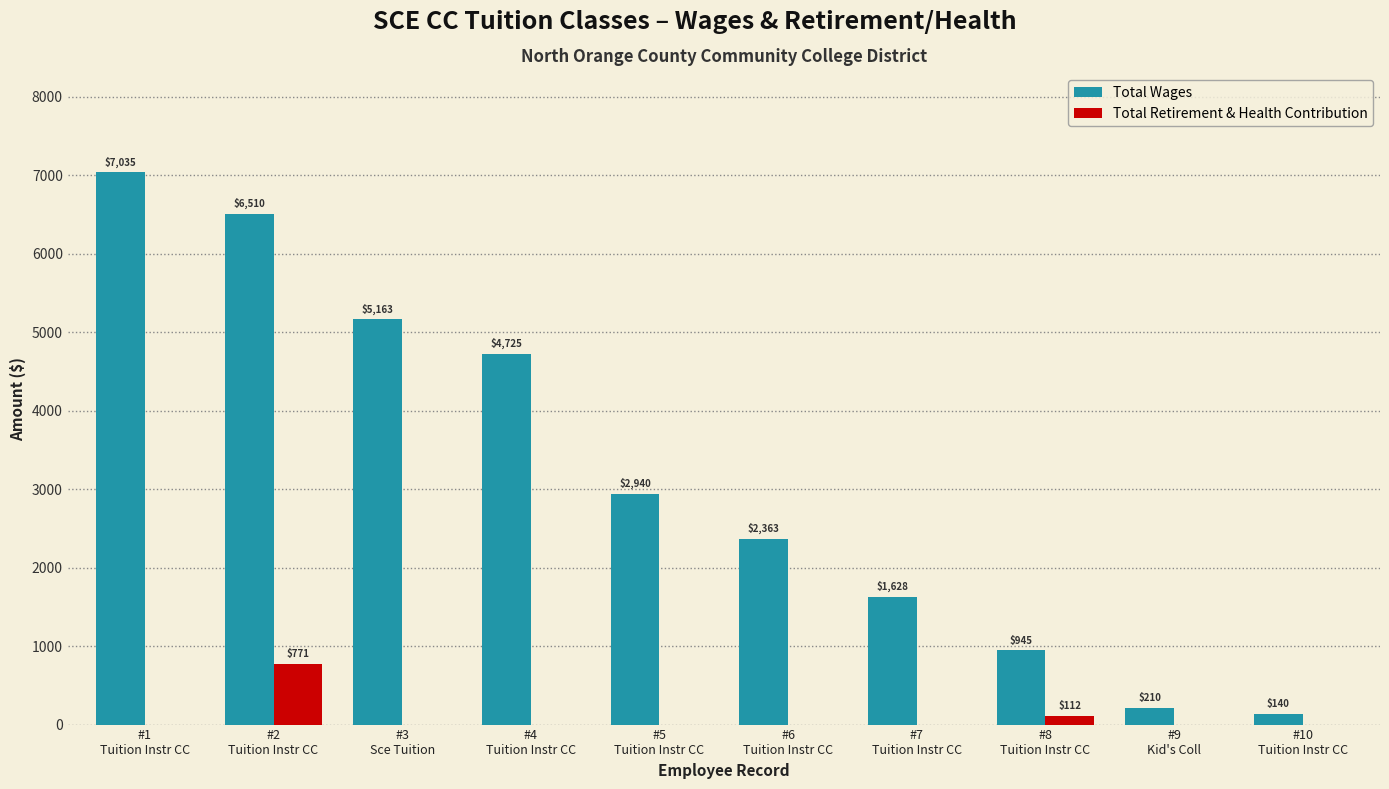

Which series has the largest total across all categories?

Total Wages